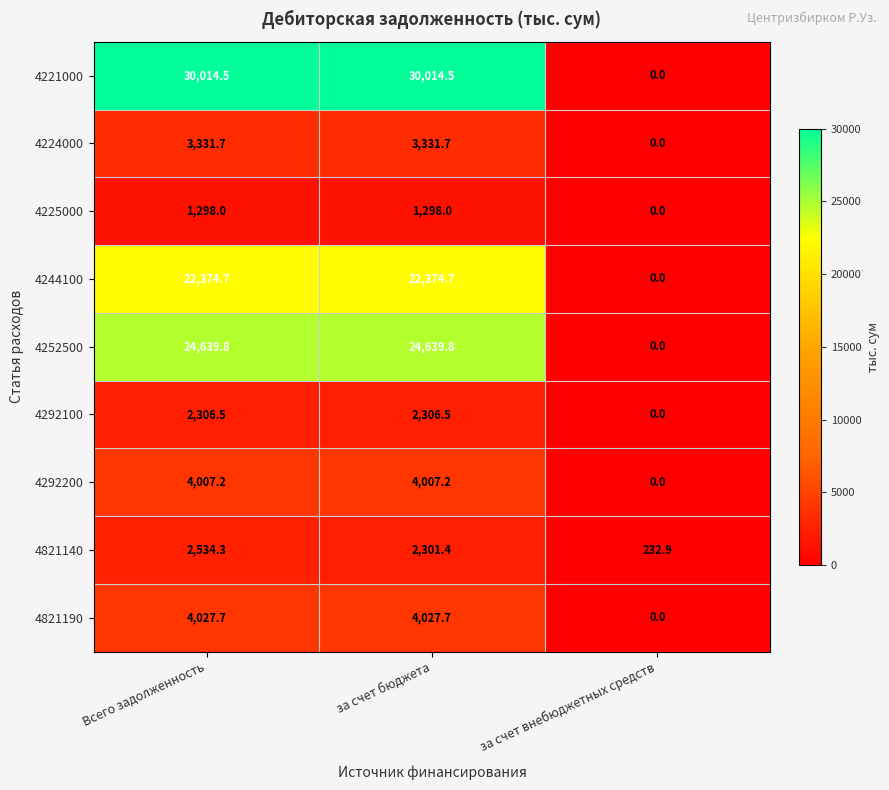

Reading left to right, extract all data points from this chart.

4221000: Всего задолженность=30014.5	за счет бюджета=30014.5	за счет внебюджетных средств=0.0
4224000: Всего задолженность=3331.7	за счет бюджета=3331.7	за счет внебюджетных средств=0.0
4225000: Всего задолженность=1298.0	за счет бюджета=1298.0	за счет внебюджетных средств=0.0
4244100: Всего задолженность=22374.7	за счет бюджета=22374.7	за счет внебюджетных средств=0.0
4252500: Всего задолженность=24639.8	за счет бюджета=24639.8	за счет внебюджетных средств=0.0
4292100: Всего задолженность=2306.5	за счет бюджета=2306.5	за счет внебюджетных средств=0.0
4292200: Всего задолженность=4007.2	за счет бюджета=4007.2	за счет внебюджетных средств=0.0
4821140: Всего задолженность=2534.3	за счет бюджета=2301.4	за счет внебюджетных средств=232.9
4821190: Всего задолженность=4027.7	за счет бюджета=4027.7	за счет внебюджетных средств=0.0